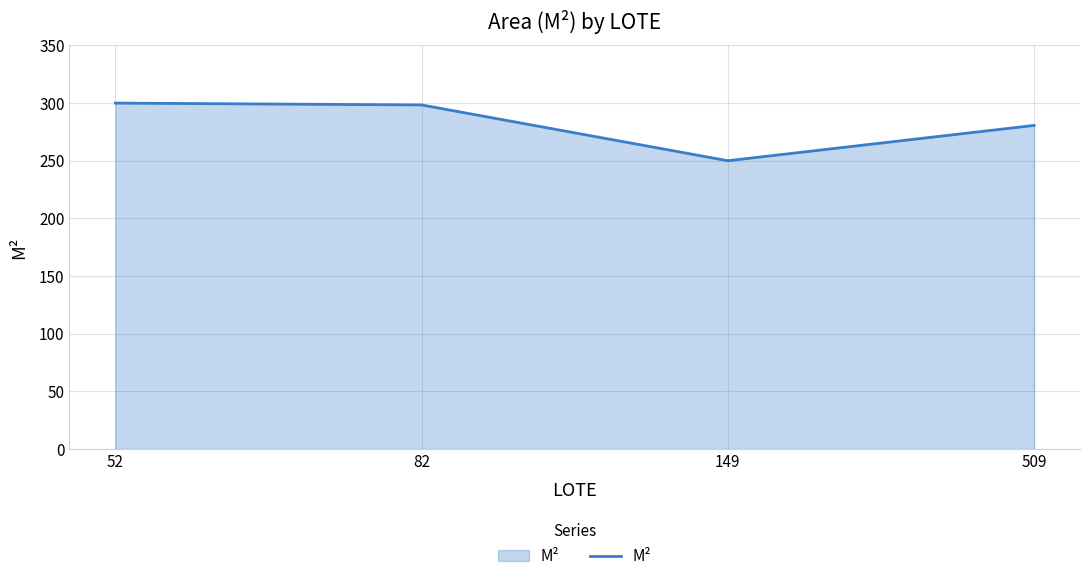

Does the chart have visible grid lines?

Yes